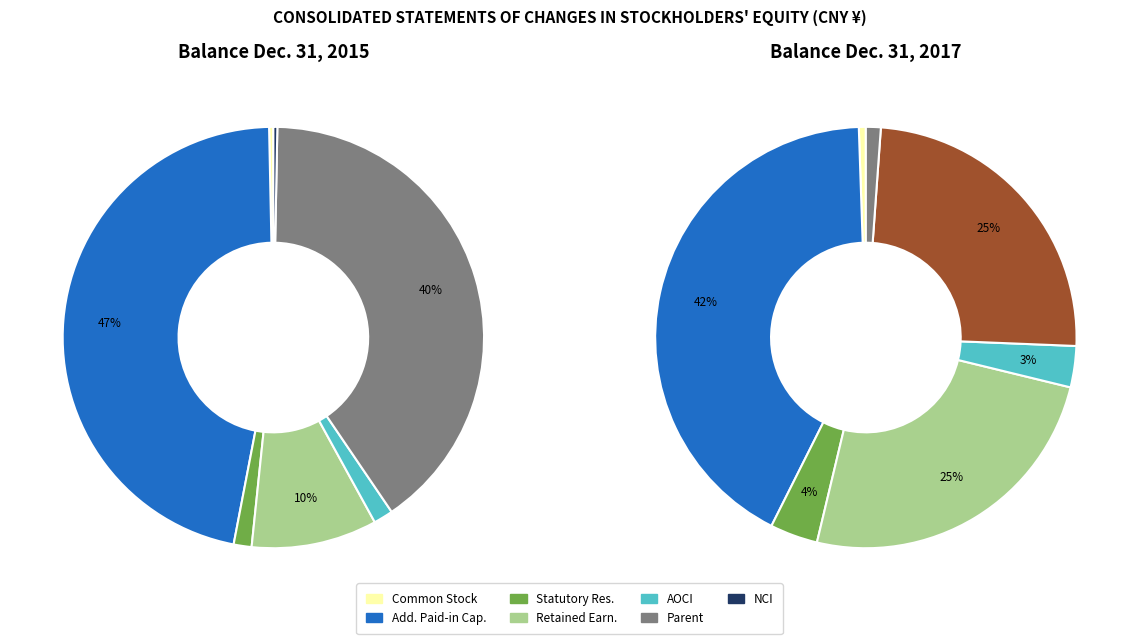

What is the spread (max minus min) of values at Common Stock?

662